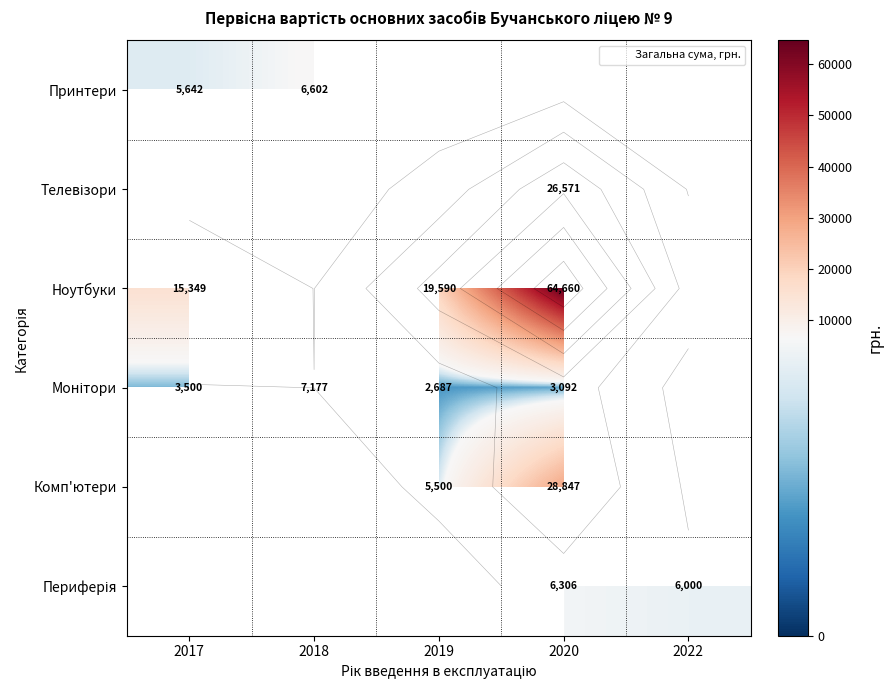

At 2020, list the series in order from smallest to largest.

Монітори, Принтери, Периферія, Телевізори, Комп'ютери, Ноутбуки